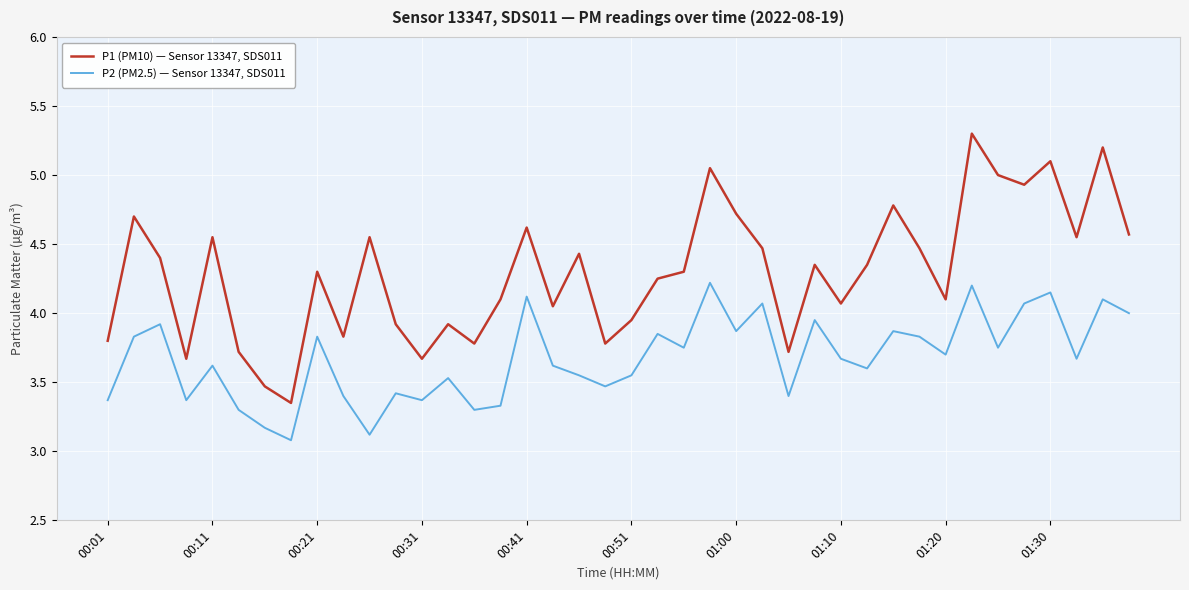

Which series has the largest total across all categories?

P1 (PM10) — Sensor 13347, SDS011